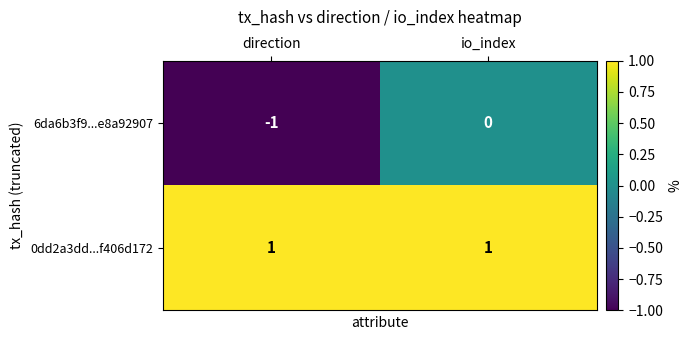

Reading left to right, transcribe all the data shown in this chart.

6da6b3f9...e8a92907: -1	0
0dd2a3dd...f406d172: 1	1